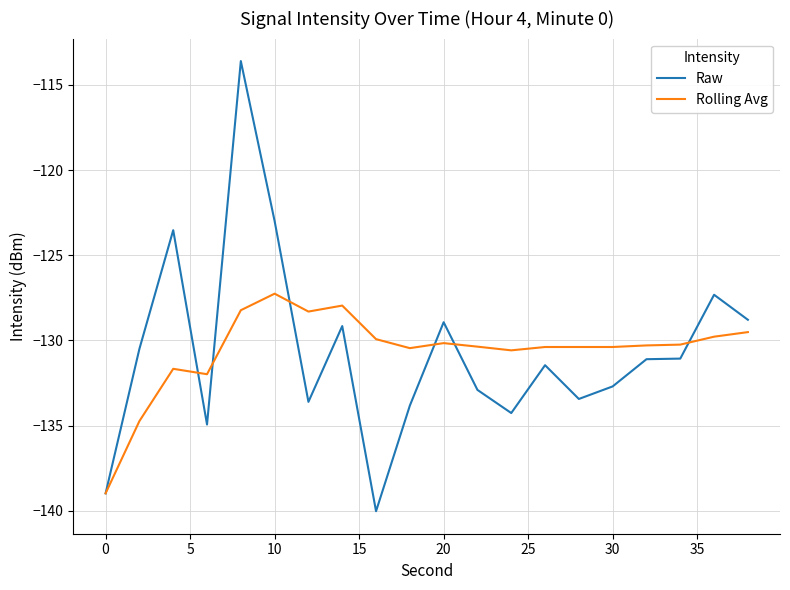

What is the average value of the Raw series?

-130.7